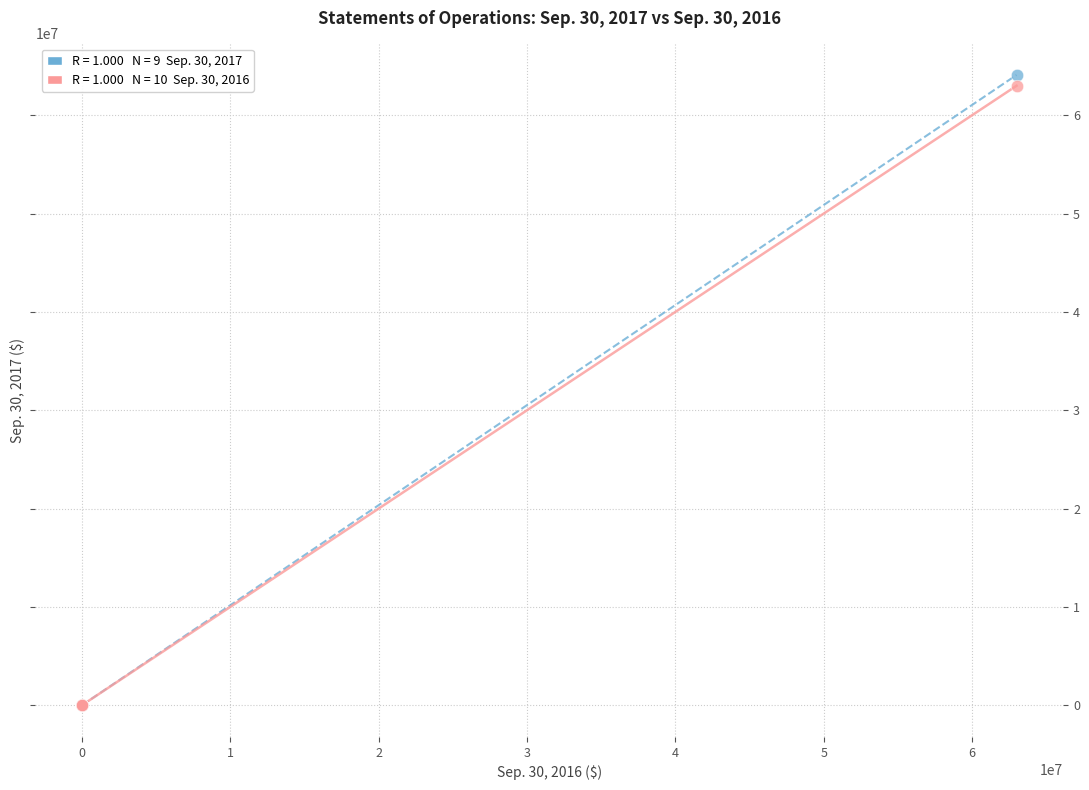

Across all series, what Y value is closest to 32039610?

63000000